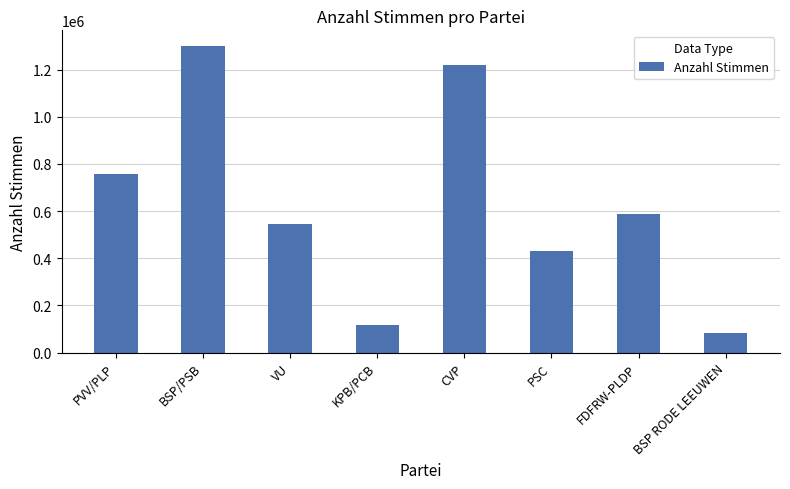

What is the minimum value shown in the chart?

82959